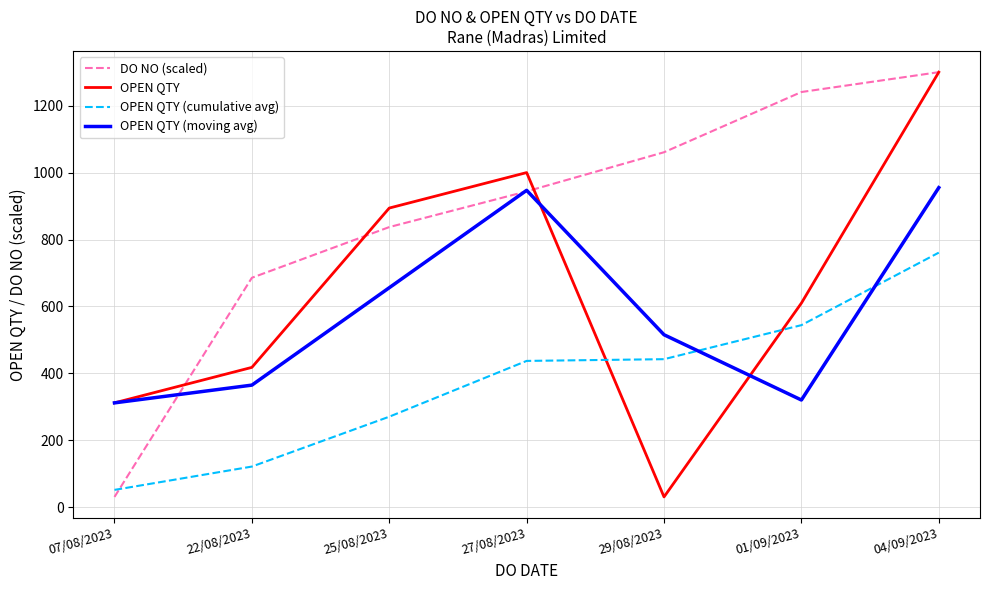

What is the maximum value shown in the chart?

1300.0